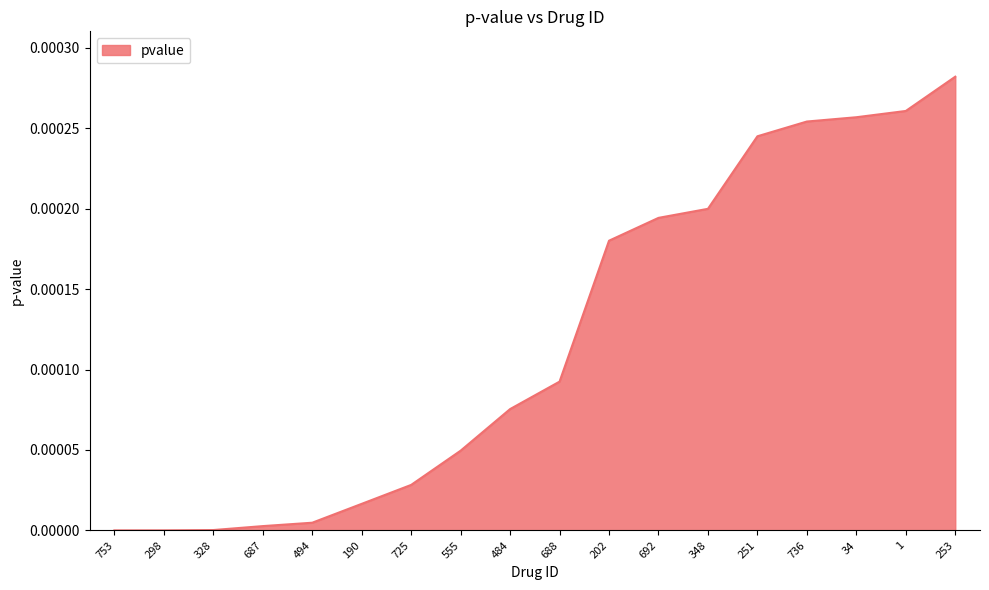

Does the chart have visible grid lines?

No